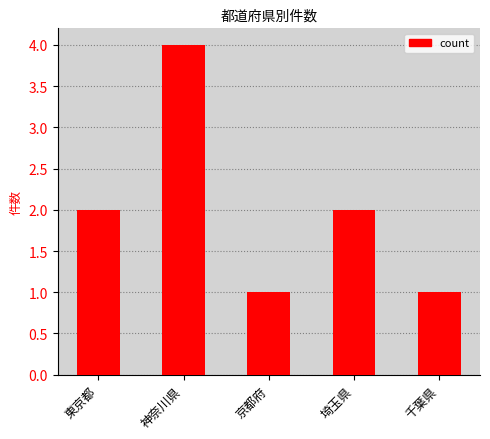

Reading left to right, extract all data points from this chart.

東京都=2	神奈川県=4	京都府=1	埼玉県=2	千葉県=1